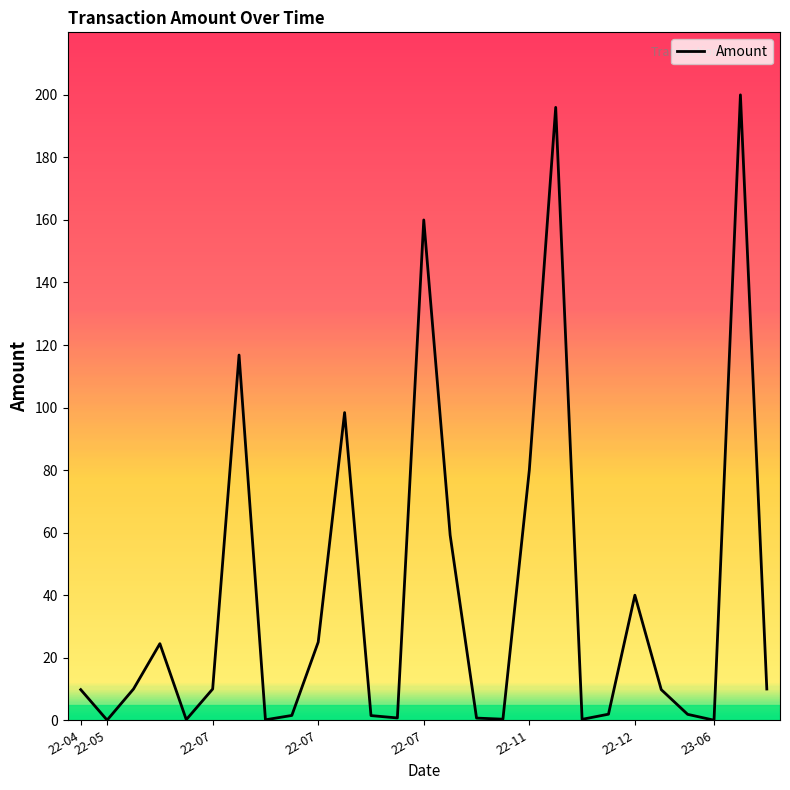

What is the difference between the maximum and minimum values?

200.0